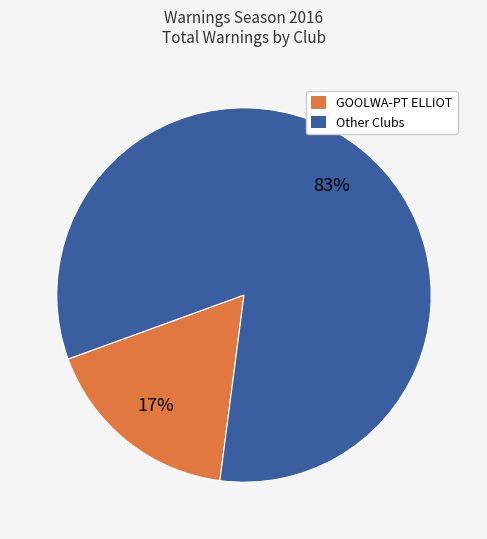

Combined, do GOOLWA-PT ELLIOT and Other Clubs account for over 50%?

Yes